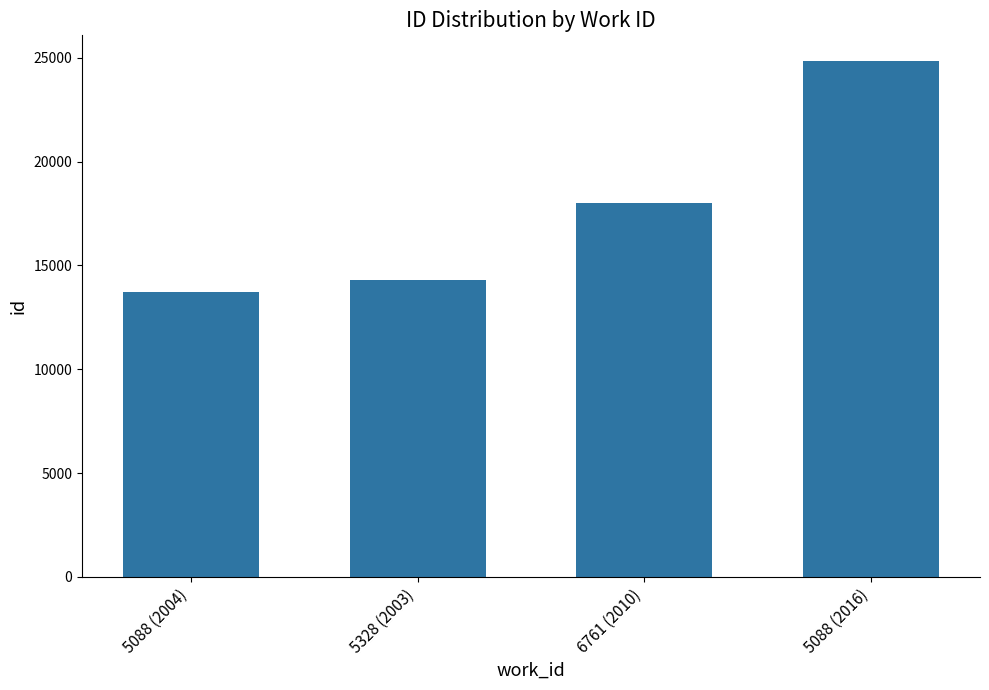

Reading left to right, list all the values displayed in this chart.

13701	14302	17998	24843